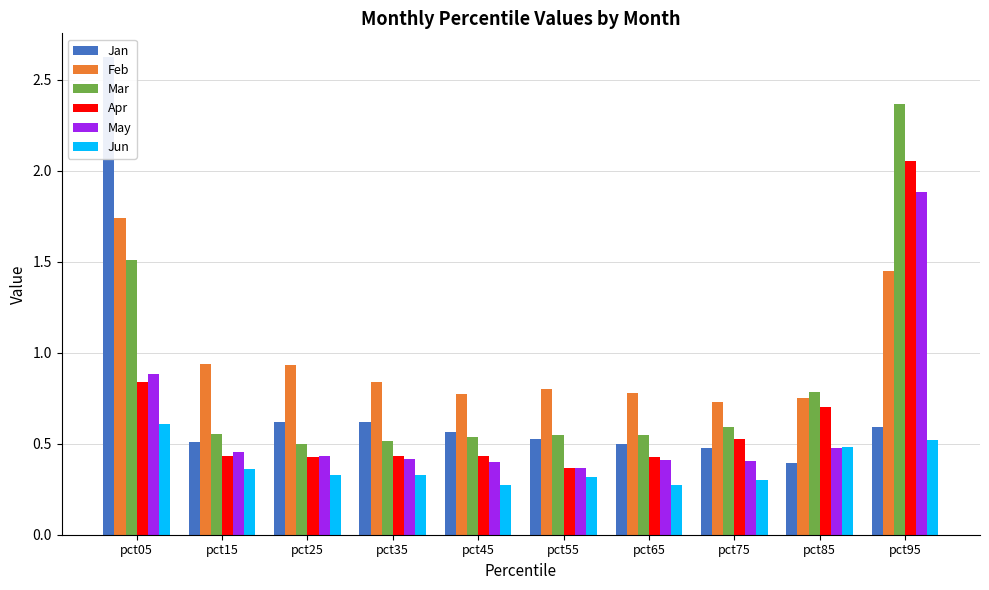

Reading left to right, what are all the values shown in this chart?

Jan: pct05=2.6	pct15=0.5	pct25=0.6	pct35=0.6	pct45=0.6	pct55=0.5	pct65=0.5	pct75=0.5	pct85=0.4	pct95=0.6
Feb: pct05=1.7	pct15=0.9	pct25=0.9	pct35=0.8	pct45=0.8	pct55=0.8	pct65=0.8	pct75=0.7	pct85=0.8	pct95=1.4
Mar: pct05=1.5	pct15=0.6	pct25=0.5	pct35=0.5	pct45=0.5	pct55=0.5	pct65=0.5	pct75=0.6	pct85=0.8	pct95=2.4
Apr: pct05=0.8	pct15=0.4	pct25=0.4	pct35=0.4	pct45=0.4	pct55=0.4	pct65=0.4	pct75=0.5	pct85=0.7	pct95=2.1
May: pct05=0.9	pct15=0.5	pct25=0.4	pct35=0.4	pct45=0.4	pct55=0.4	pct65=0.4	pct75=0.4	pct85=0.5	pct95=1.9
Jun: pct05=0.6	pct15=0.4	pct25=0.3	pct35=0.3	pct45=0.3	pct55=0.3	pct65=0.3	pct75=0.3	pct85=0.5	pct95=0.5